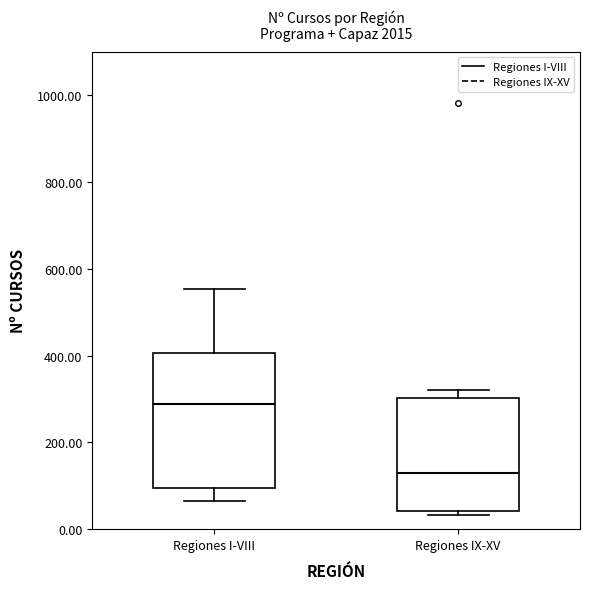

Which box is the tallest, from its lower edge to its upper edge?

Regiones I-VIII